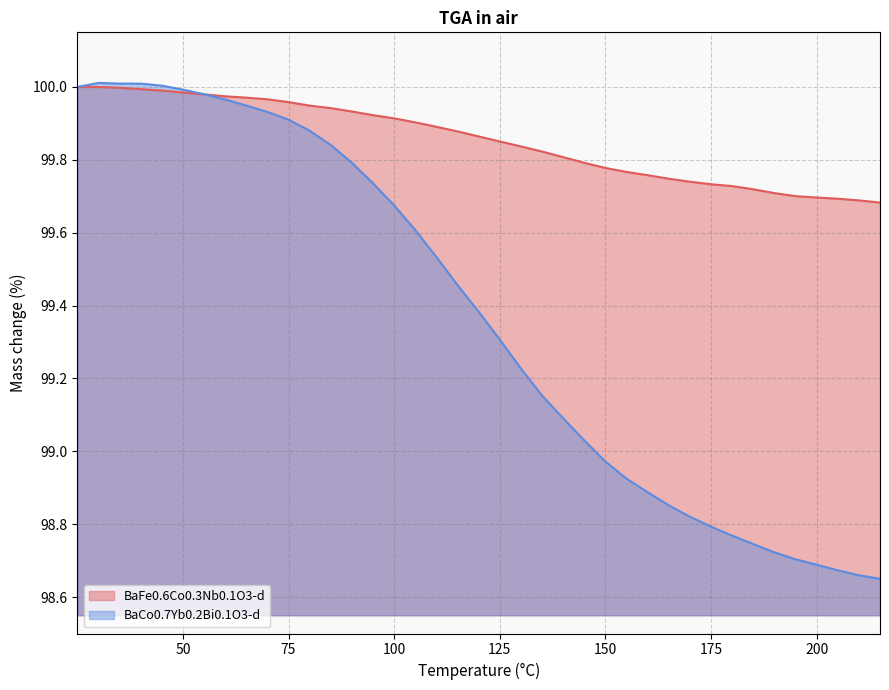

How many lines are shown in the chart?

2